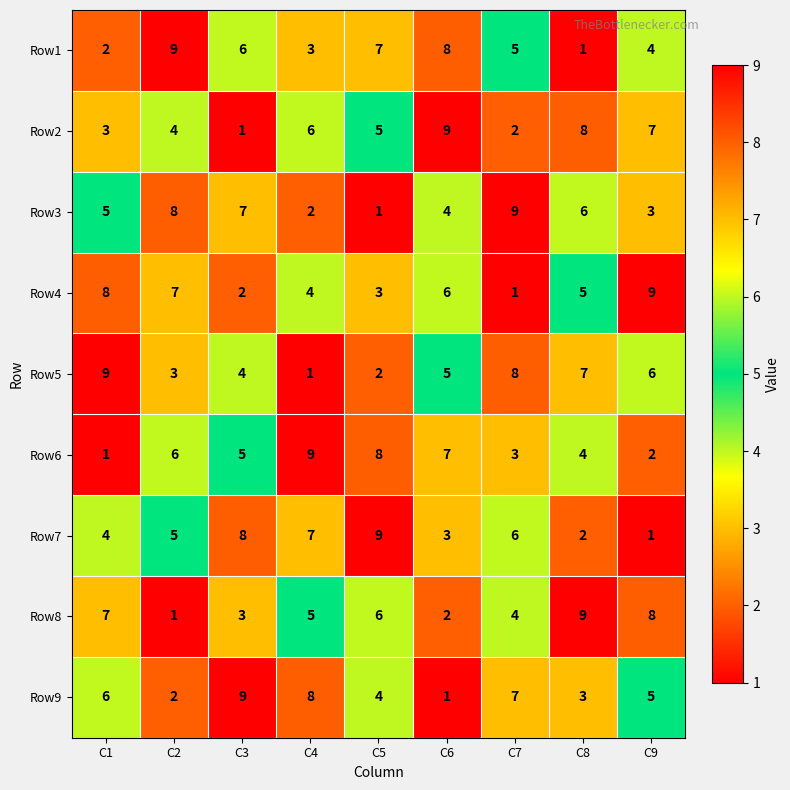

At which label is Row5 closest to 5?

C6